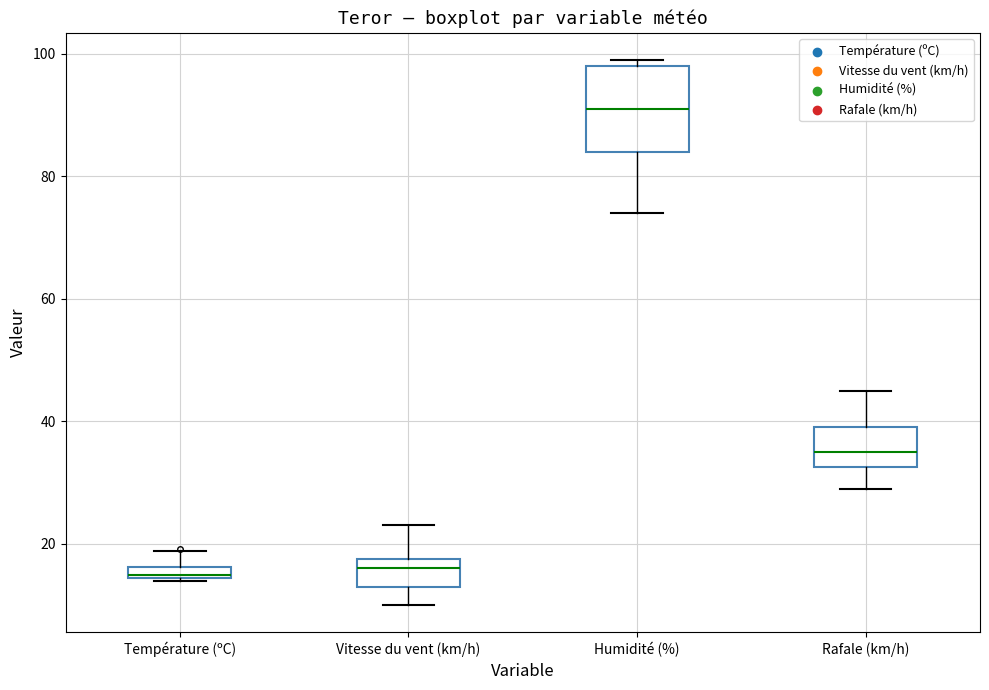

Where does the upper whisker of the box for Rafale (km/h) end on the y-axis? The values are not printed on the chart, so give them approximately, as read against the axis.

46